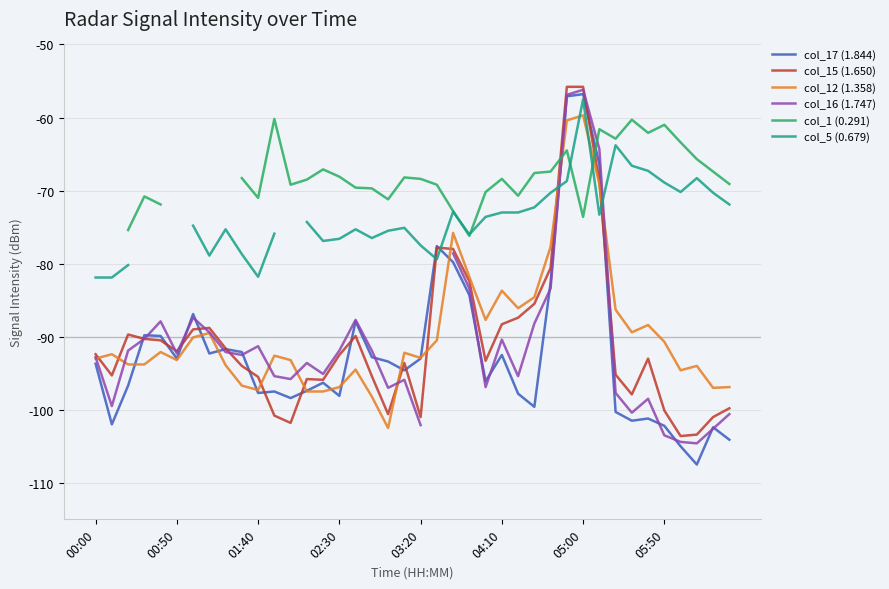

True or false: col_15 (1.650) has a value of -27.2 at 05:00.

False